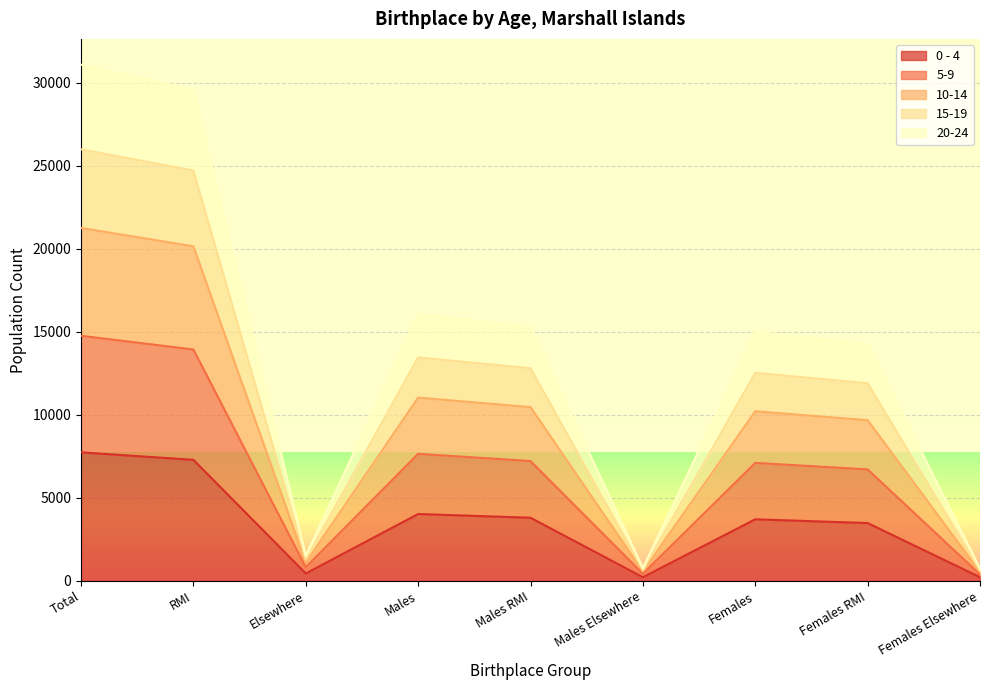

Does the chart display data point markers on the line(s)?

No